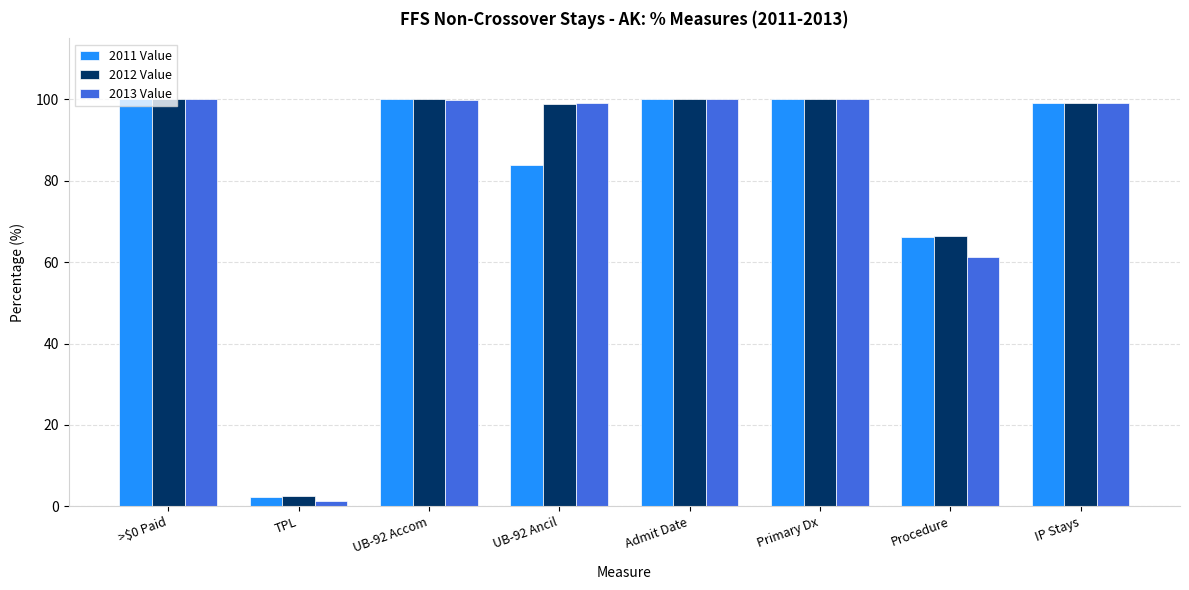

What is the highest value of the 2013 Value series?

100.0